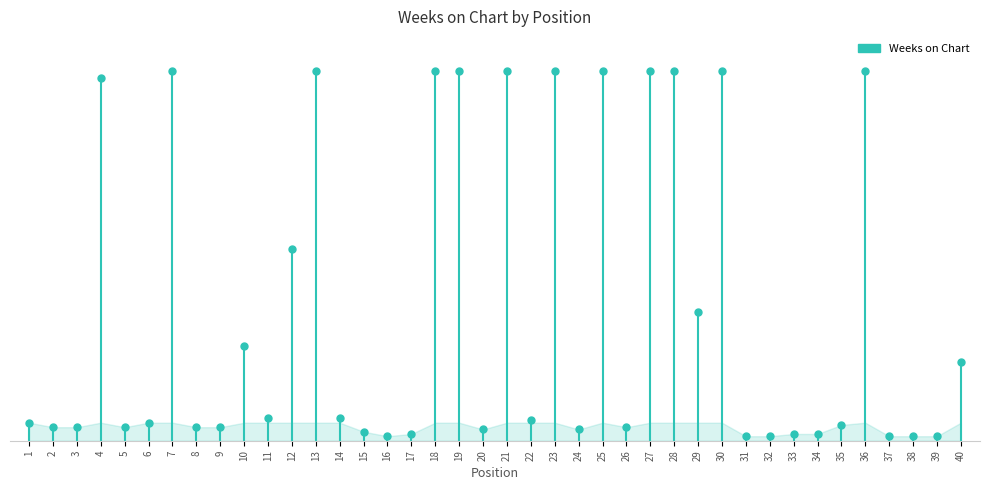

Reading right to left, transcribe all the data shown in this chart.

35	2	2	2	164	7	3	3	2	2	164	57	164	164	6	164	5	164	9	164	5	164	164	3	2	4	10	164	85	10	42	6	6	164	8	6	161	6	6	8